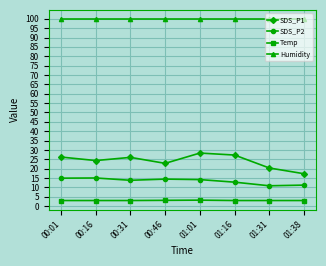

Which series changed the most between 00:46 and 01:16?

SDS_P1